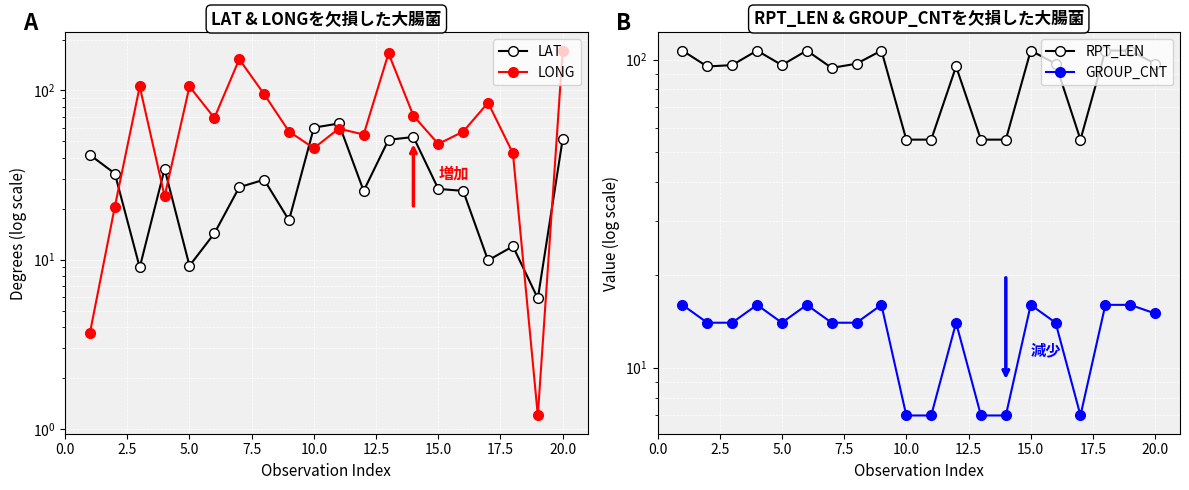

Between 2.5 and 22.5, which series saw the biggest shift?

RPT_LEN